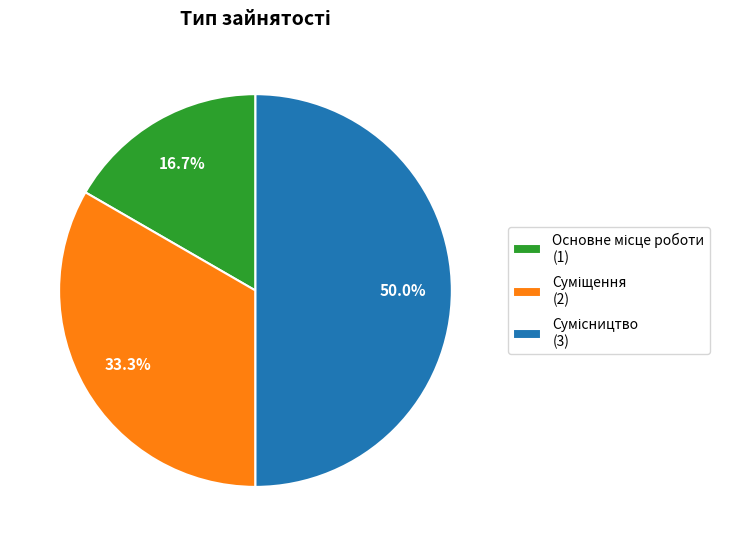

How many slices are in this pie chart?

3